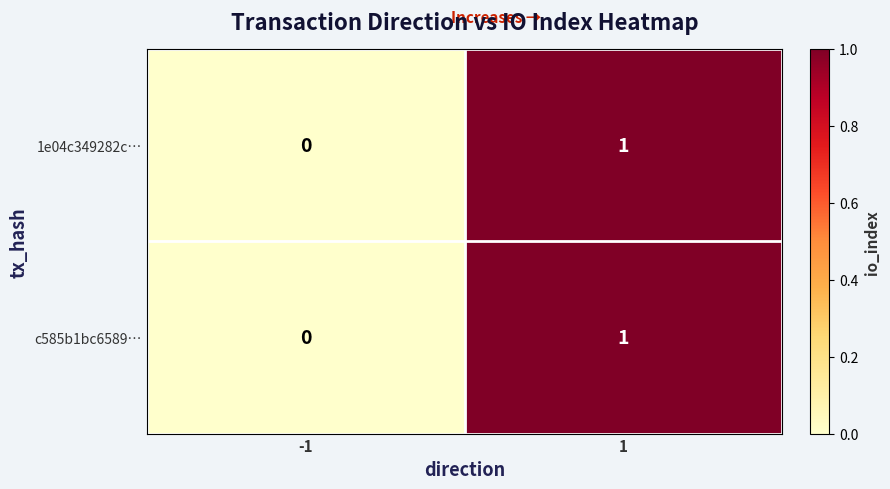

Is it true that 1e04c349282c… equals 0 at -1?

True